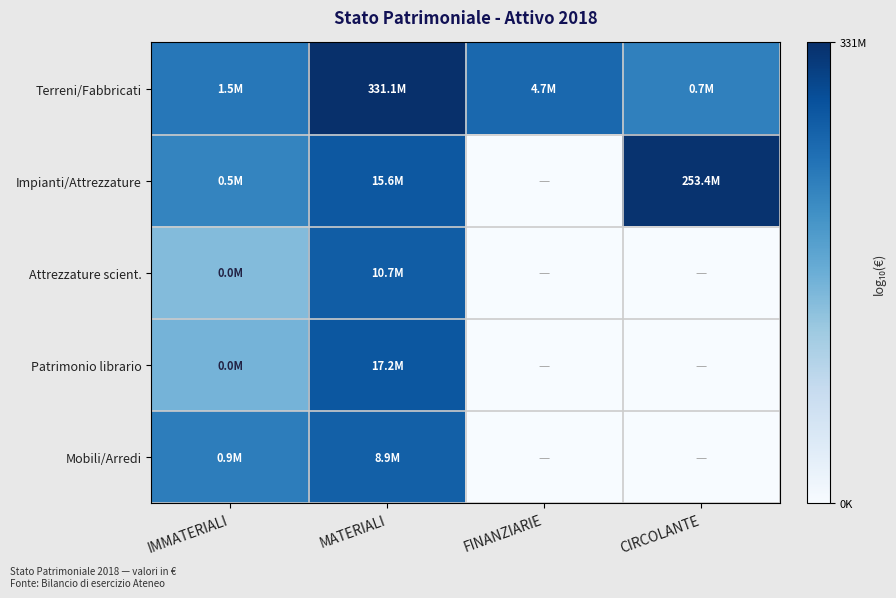

What is the greatest value displayed?

8.5